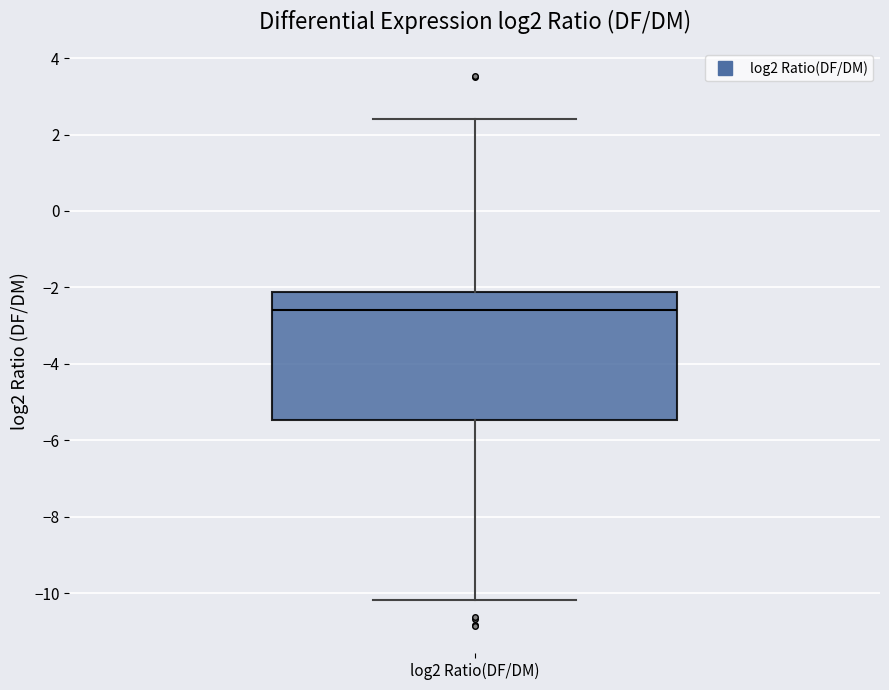

Transcribe this box plot: give where the median line is, the range the box spans, and where the two whiskers end, as read against the y-axis. The values are not printed on the chart, so give them approximately, as read against the axis.

median -2.6, box -5.4 to -2.2, whiskers -10.2 to 2.4